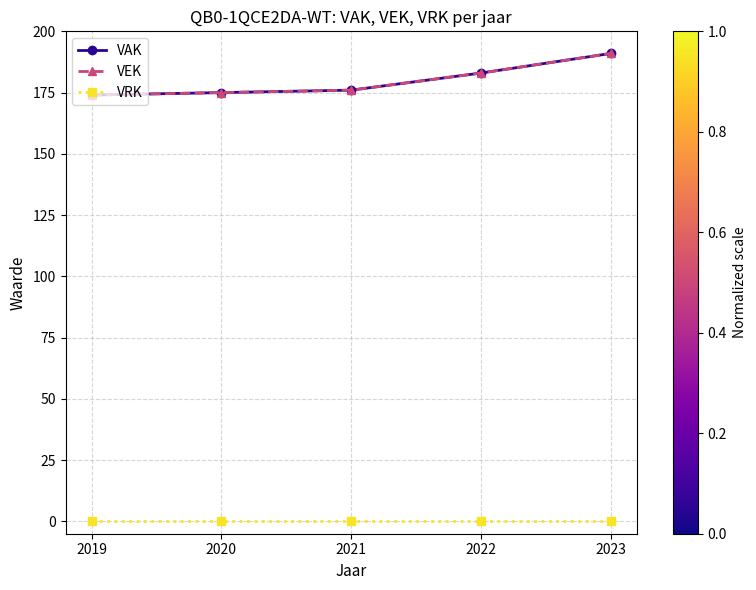

True or false: VEK and VAK intersect in this chart.

False